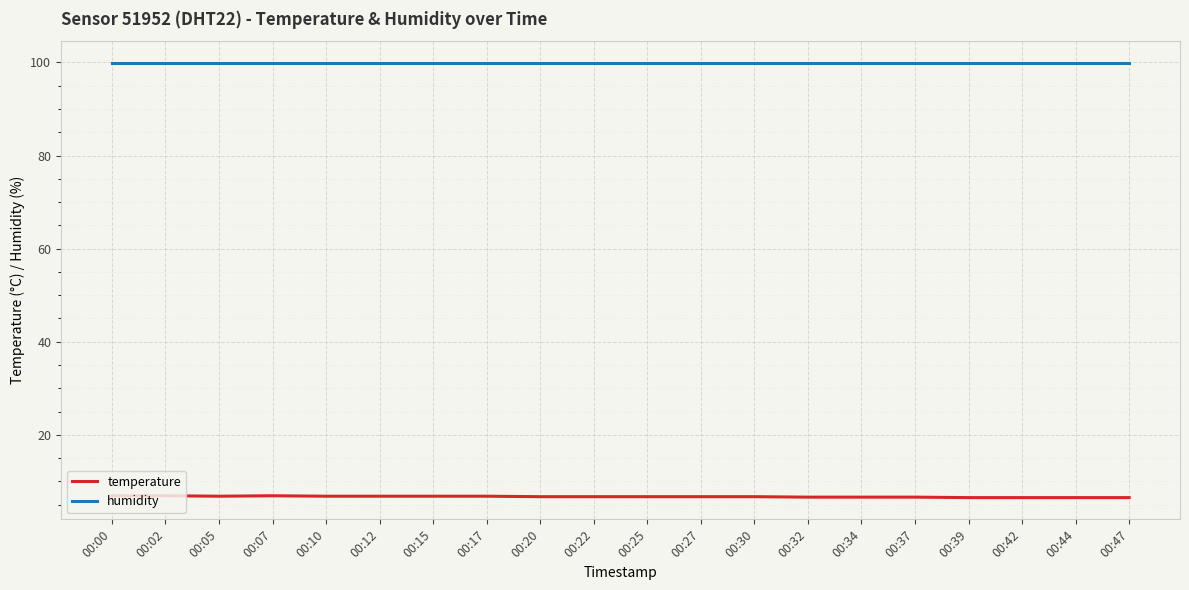

What is the sum of all humidity values?

1998.0